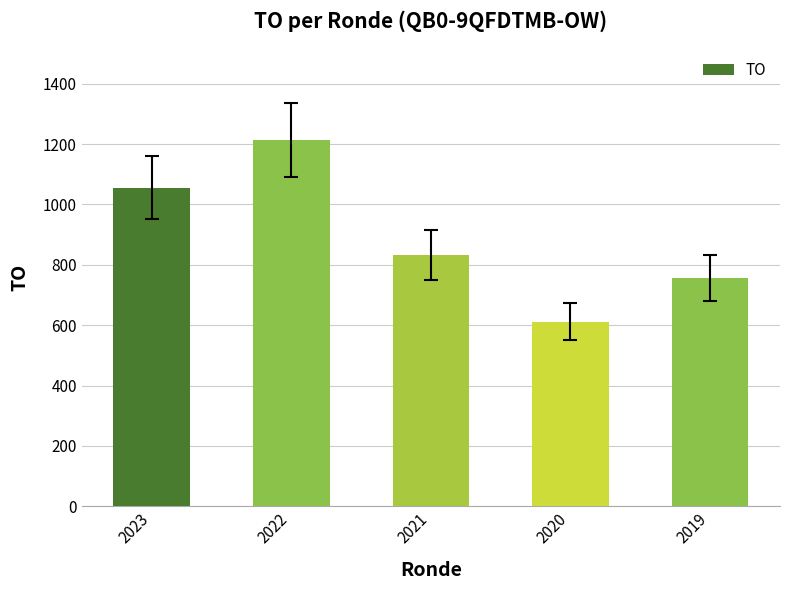

Which label corresponds to the smallest value in the chart?

2020